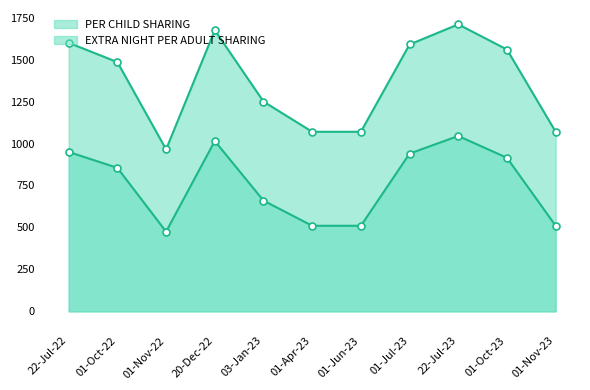

How many interior local valleys does the EXTRA NIGHT PER ADULT SHARING series have?

1